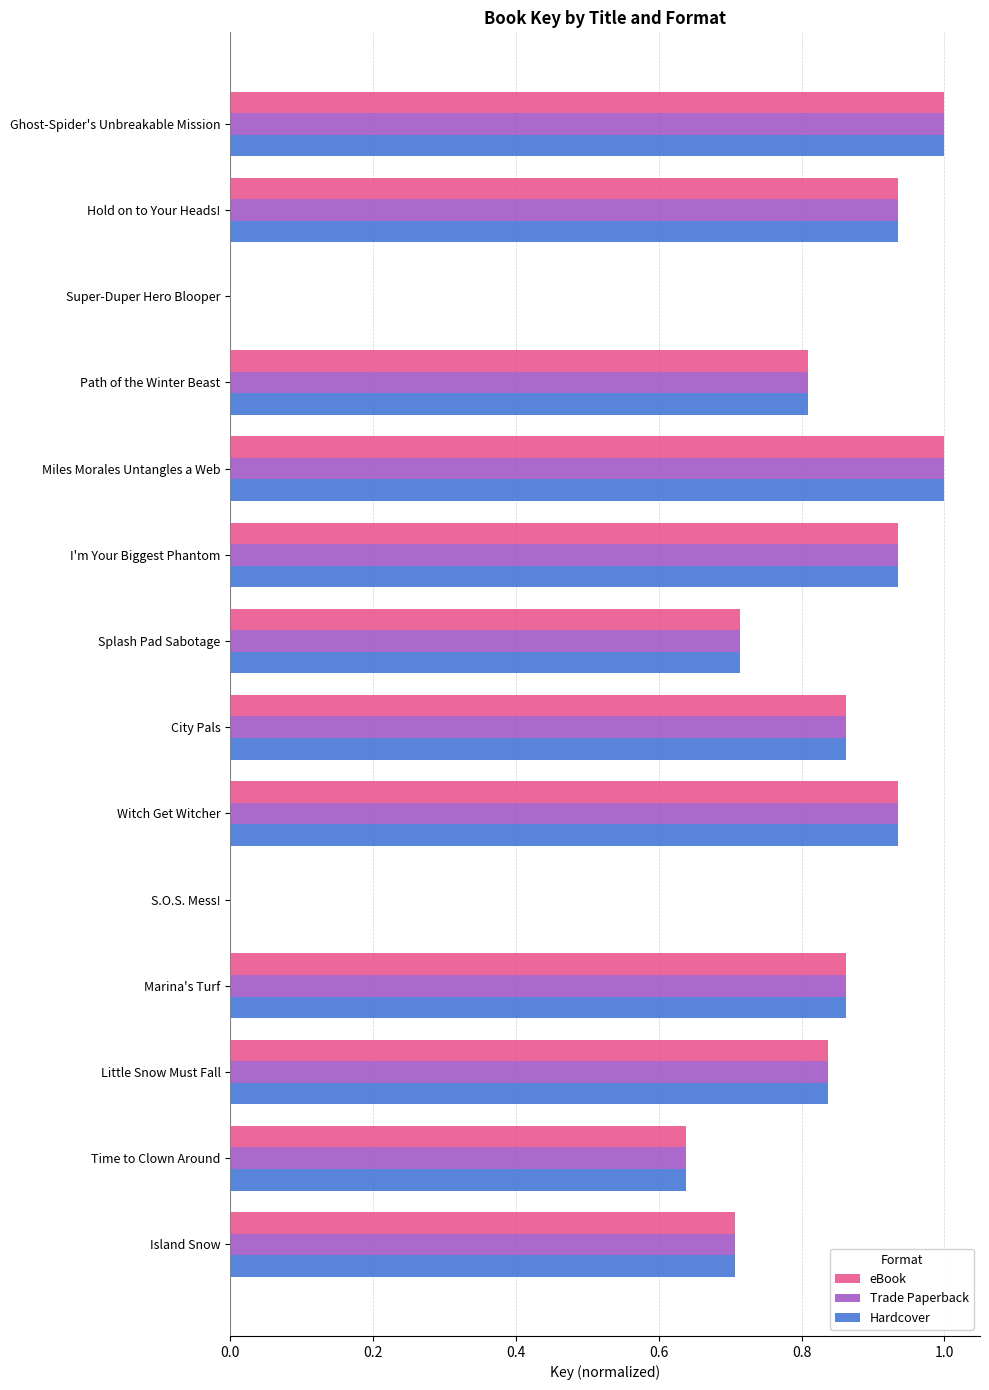

The eBook series shows 0.7 at Island Snow. True or false?

True